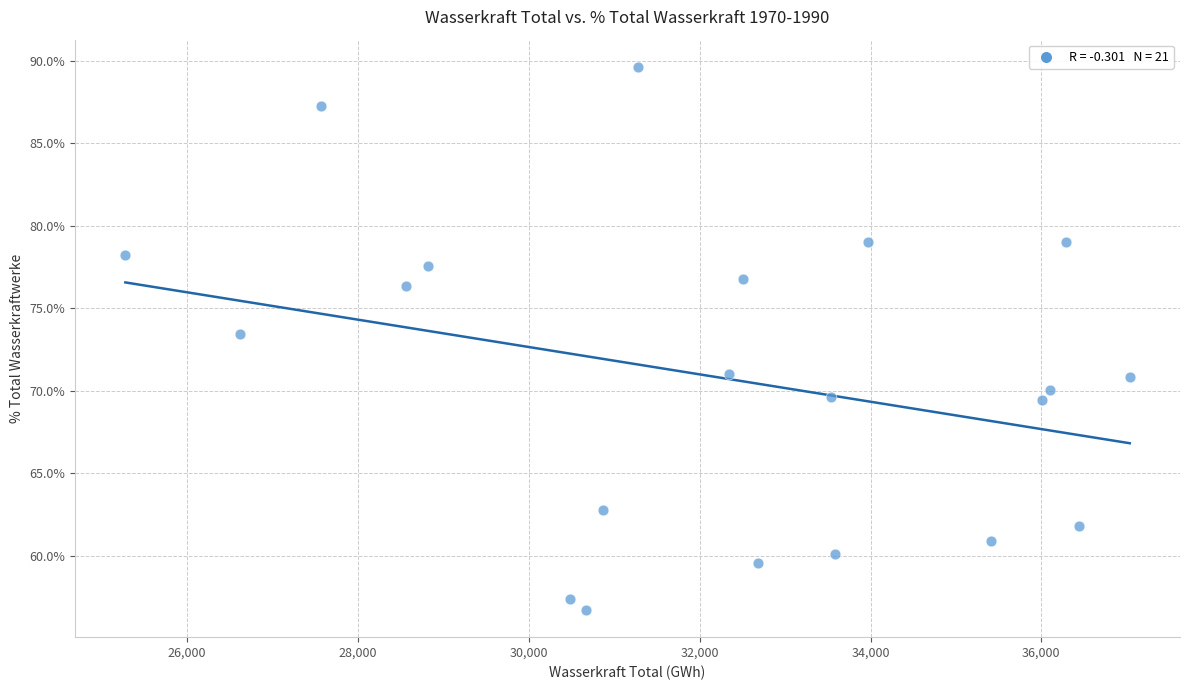

What is the range of X values (max minus min)?

11758.0